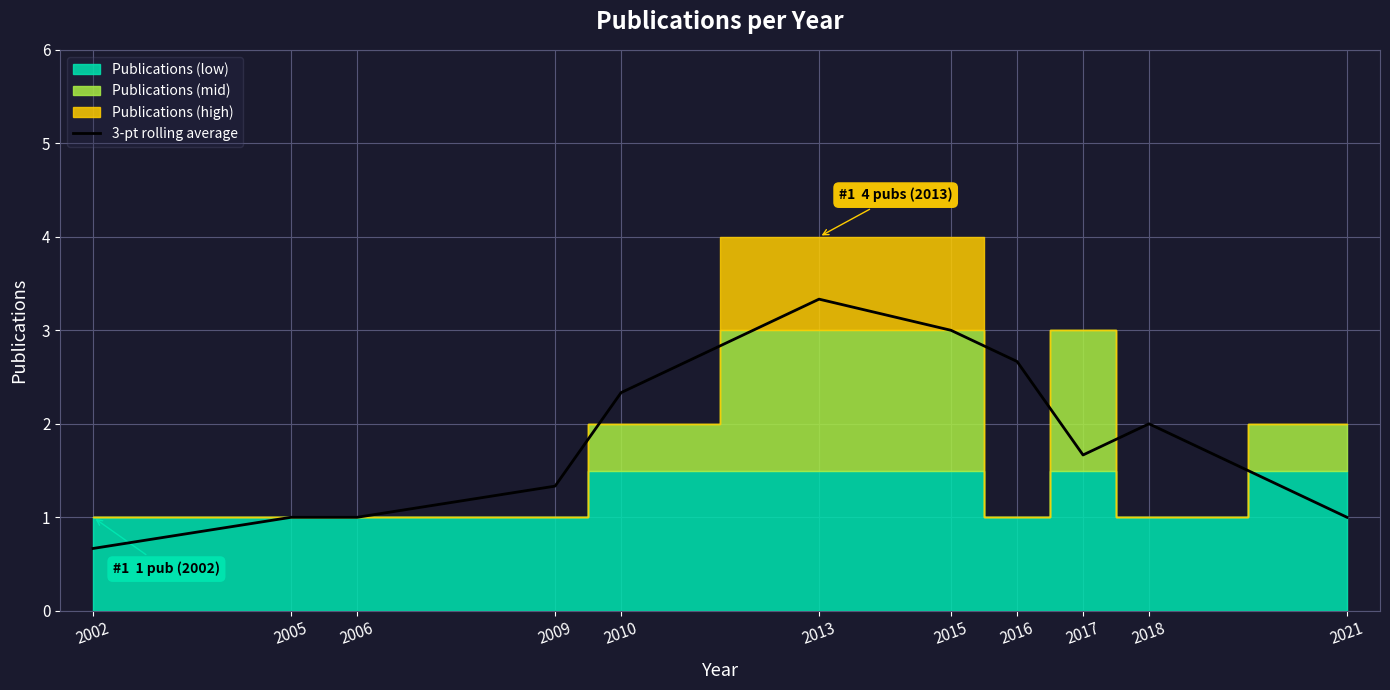

True or false: the data has more than 1 interior local peaks.

True